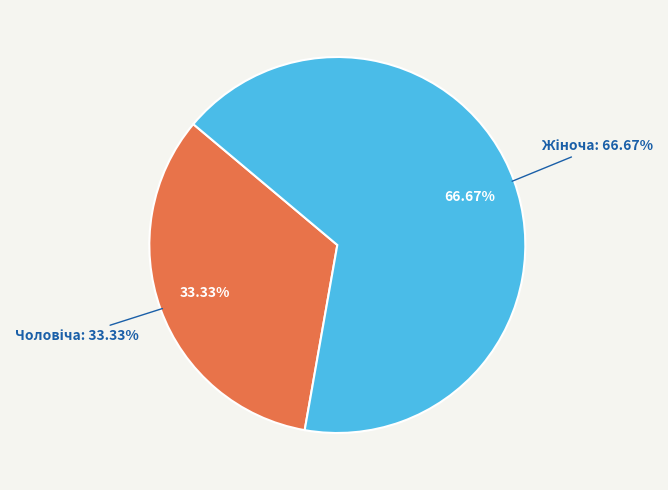

What is the smallest slice in the pie chart?

Чоловіча